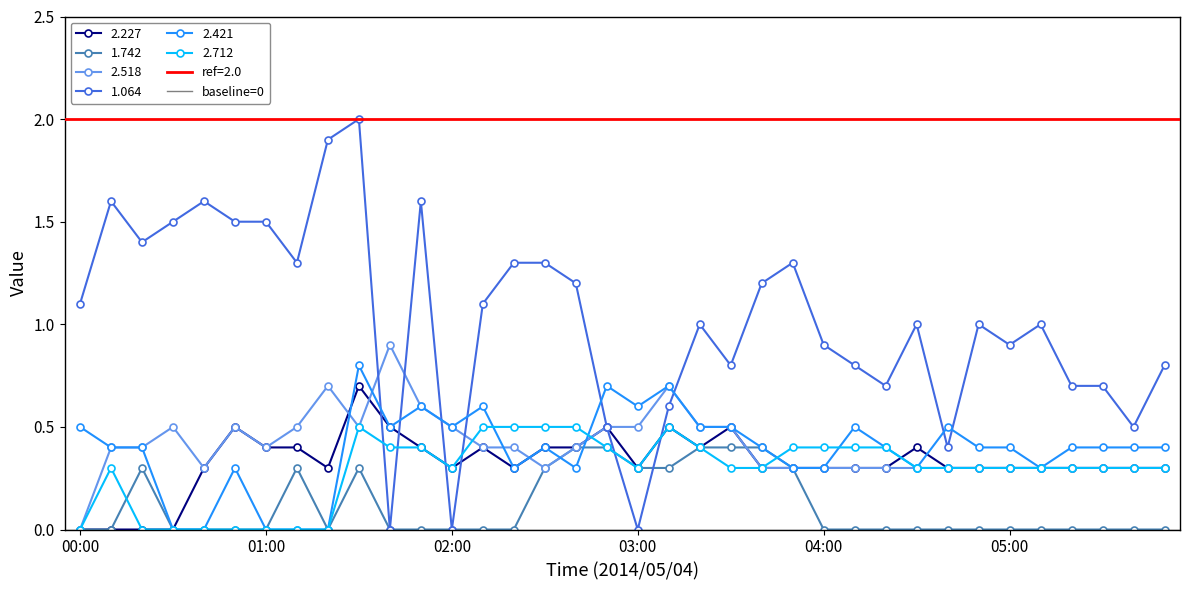

True or false: 2.227 has more than 1 points higher than both neighbors.

True